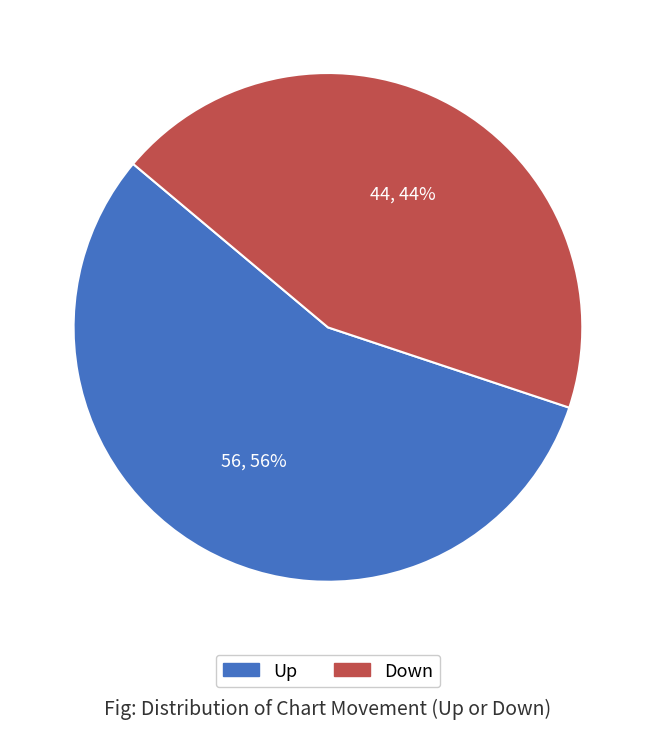

To the nearest percent, what percentage of the pie is Down?

44%